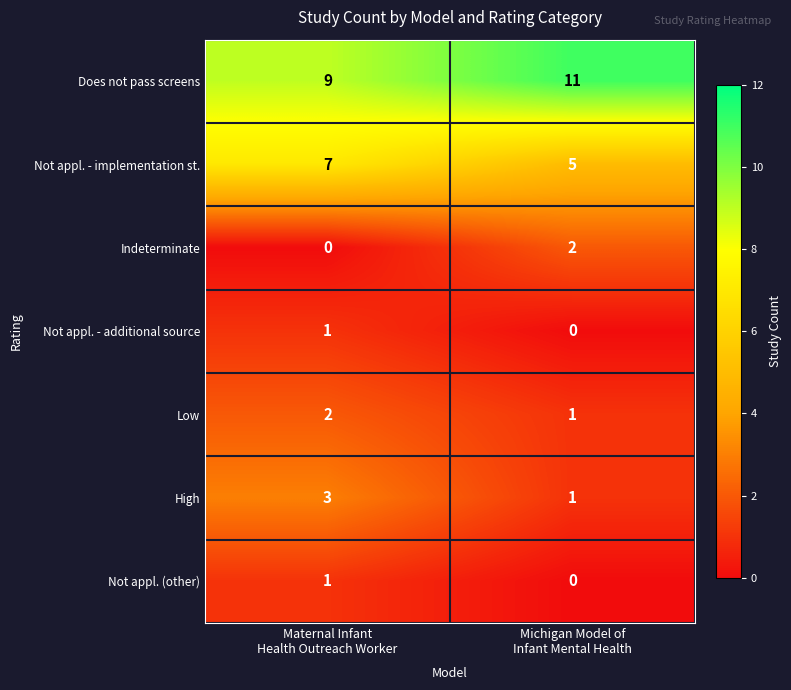

At which category is the sum across all series the highest?

Maternal Infant
Health Outreach Worker